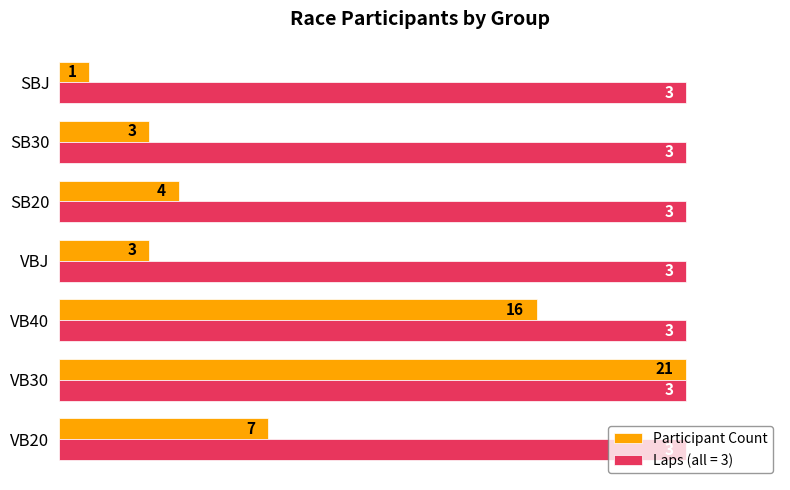

What are all the series names shown in the legend?

Participant Count, Laps (all = 3)